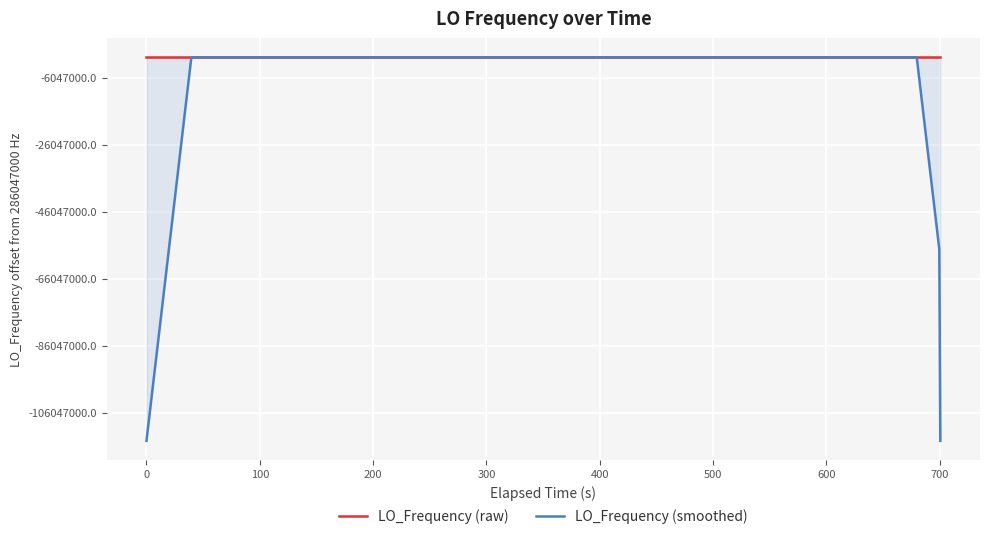

Is the value of LO_Frequency (raw) at 29 greater than the value of LO_Frequency (smoothed) at 34?

Yes